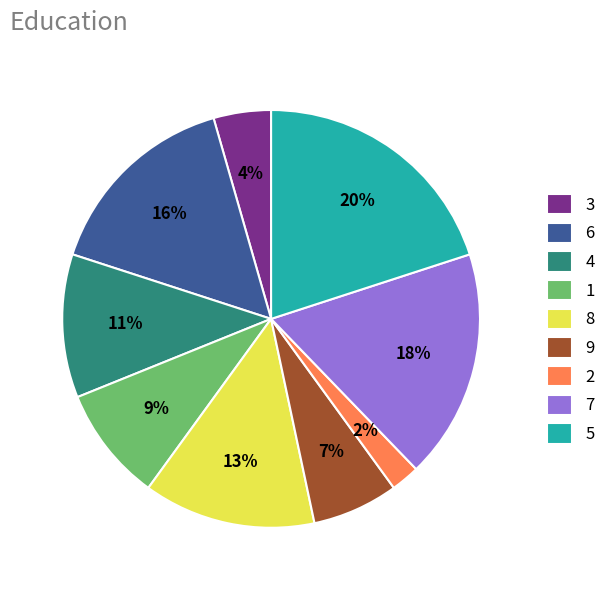

Which has a higher value, 5 or 8?

5